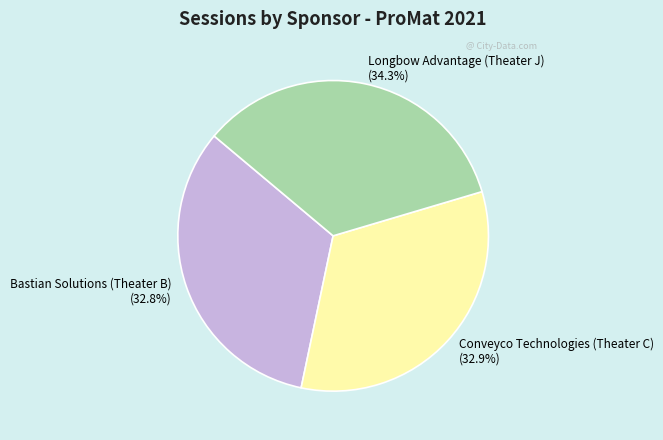

What is the total percentage of Conveyco Technologies (Theater C) and Longbow Advantage (Theater J)?

67.2%